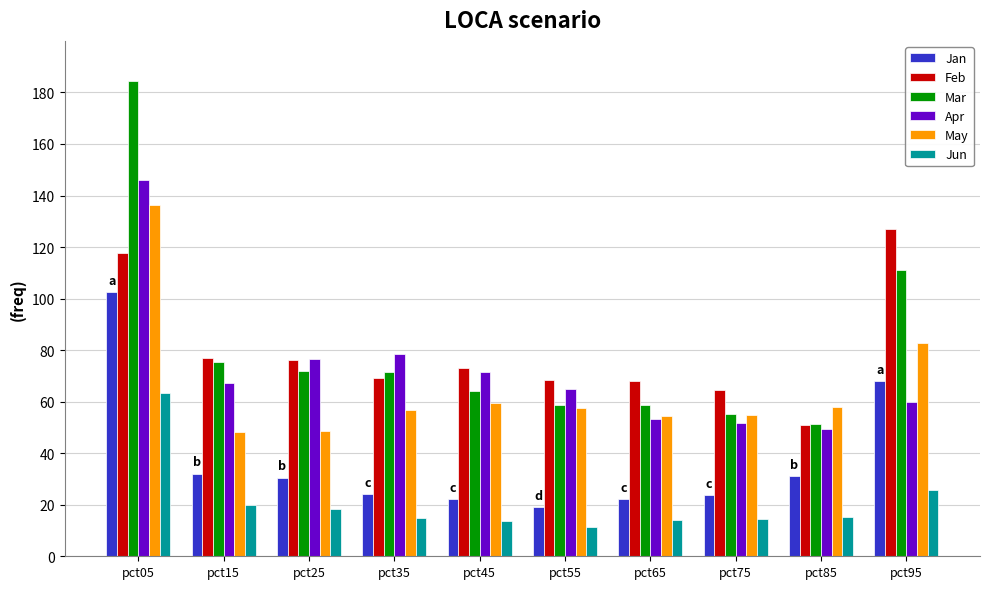

Is it true that Jan equals 18.3 at pct95?

False